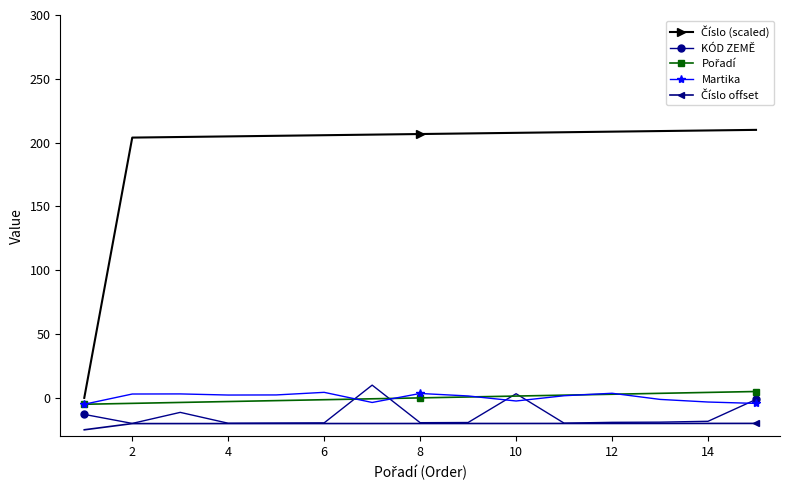

What is the average value of the KÓD ZEMĚ series?

-13.8